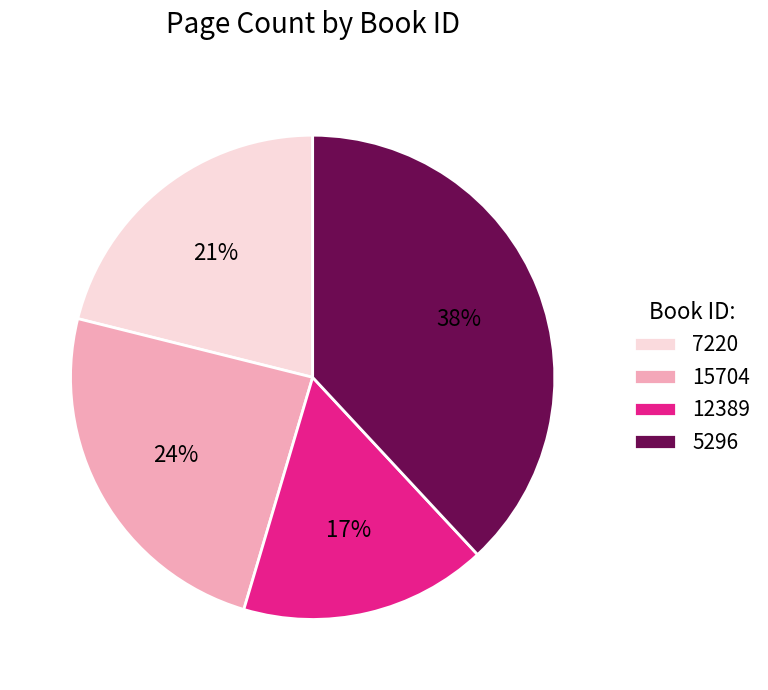

Which category has the biggest portion of the pie?

5296